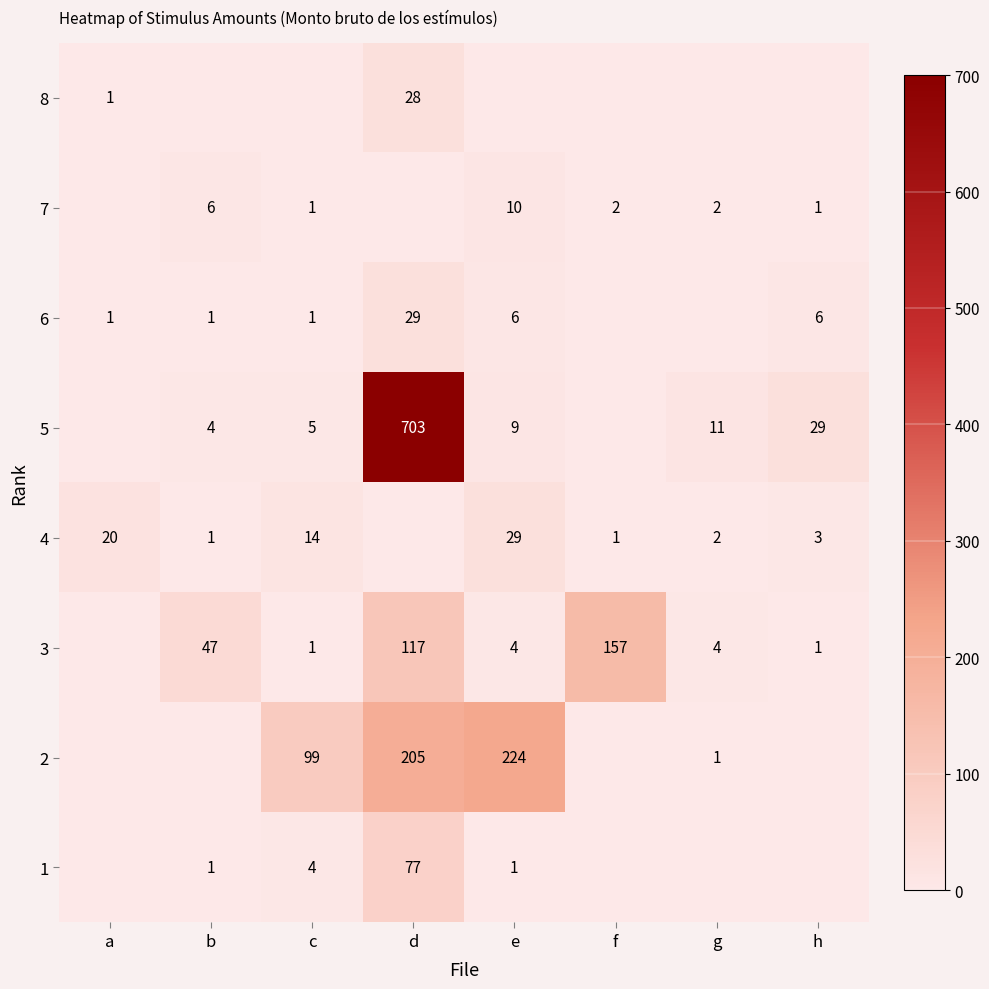

What is the sum of the 7 values at h and f?

3